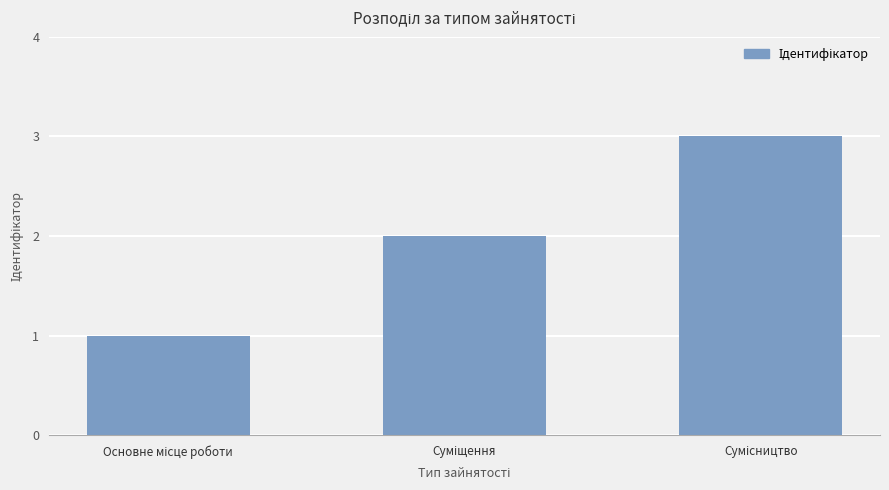

What is the greatest value displayed?

3